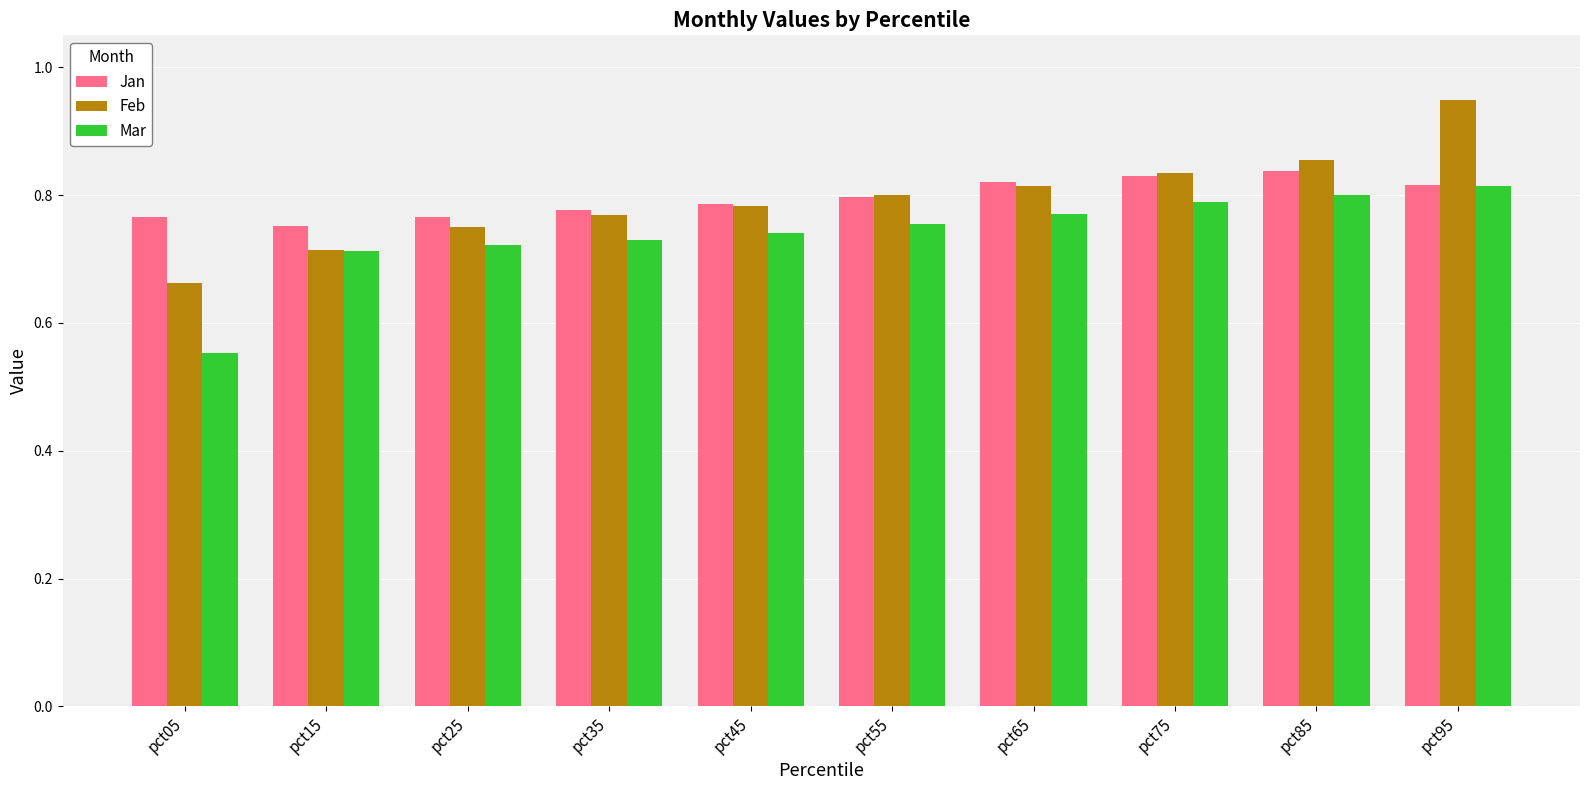

Between pct05 and pct85, which series saw the biggest shift?

Mar